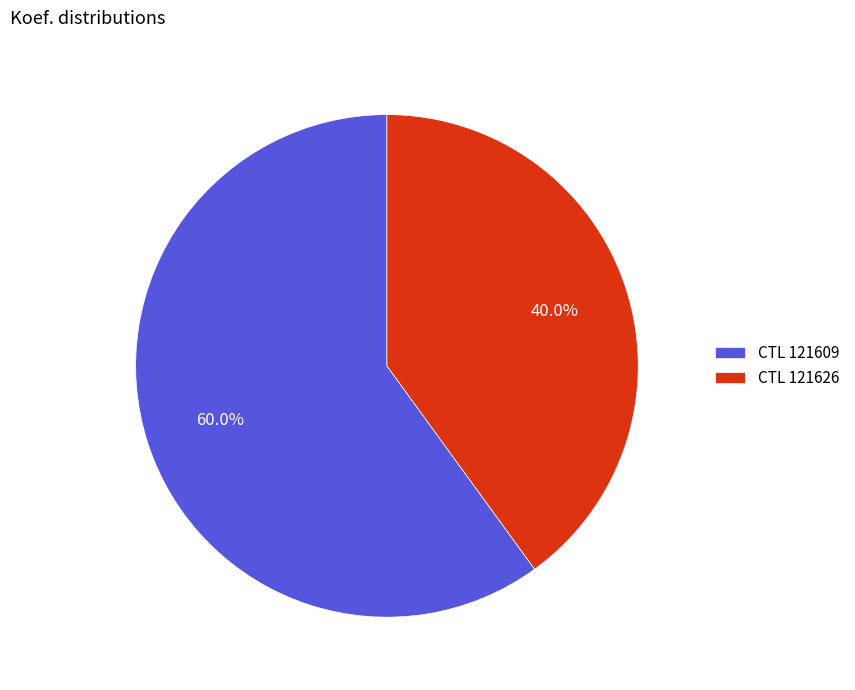

Approximately how many times larger is the value at CTL 121609 compared to CTL 121626?

1.5